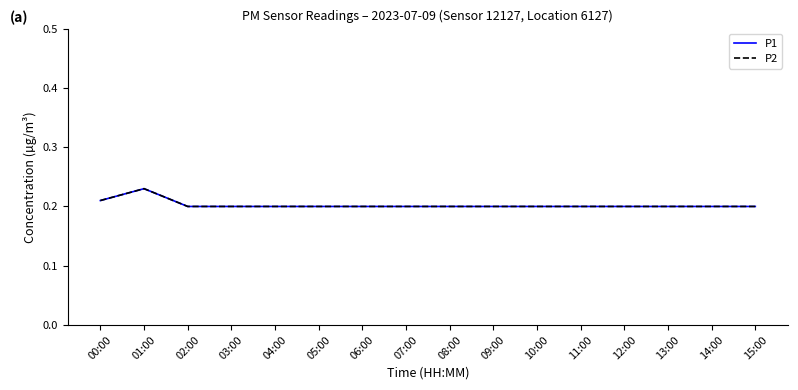

At which label is P2 closest to 0?

02:00